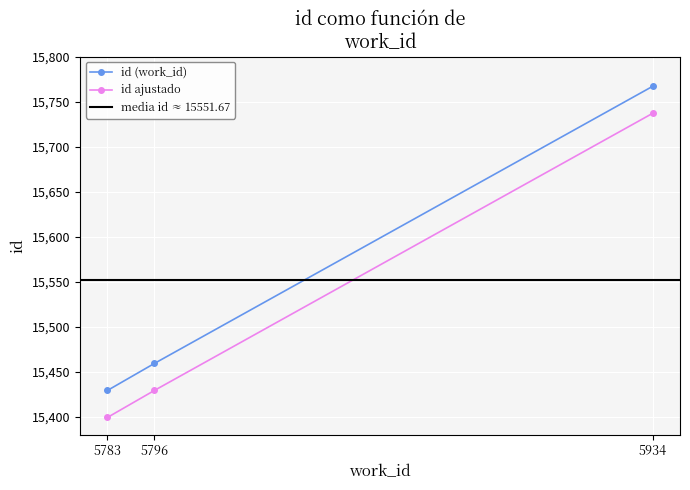

How many data points are above 15459?

1